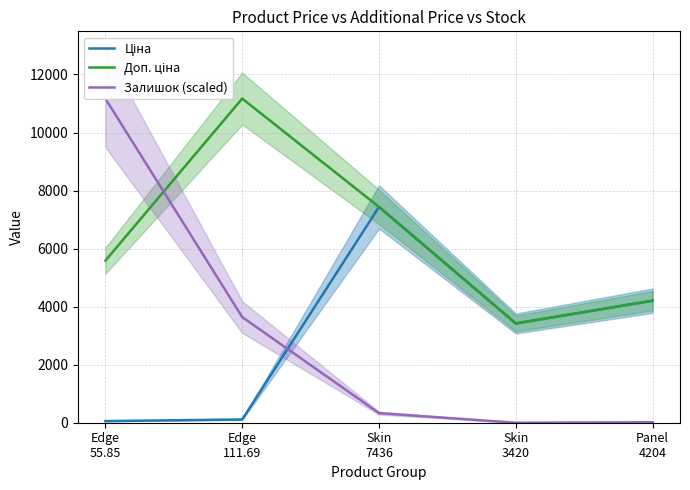

What is the difference between the highest and lowest values at Skin
3420?

3421.0